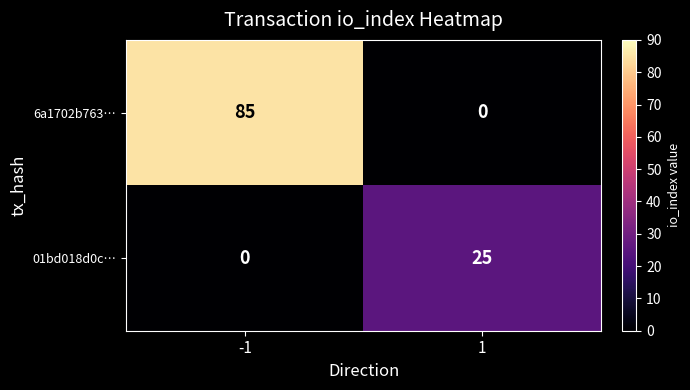

What is the total value across all series at -1?

85